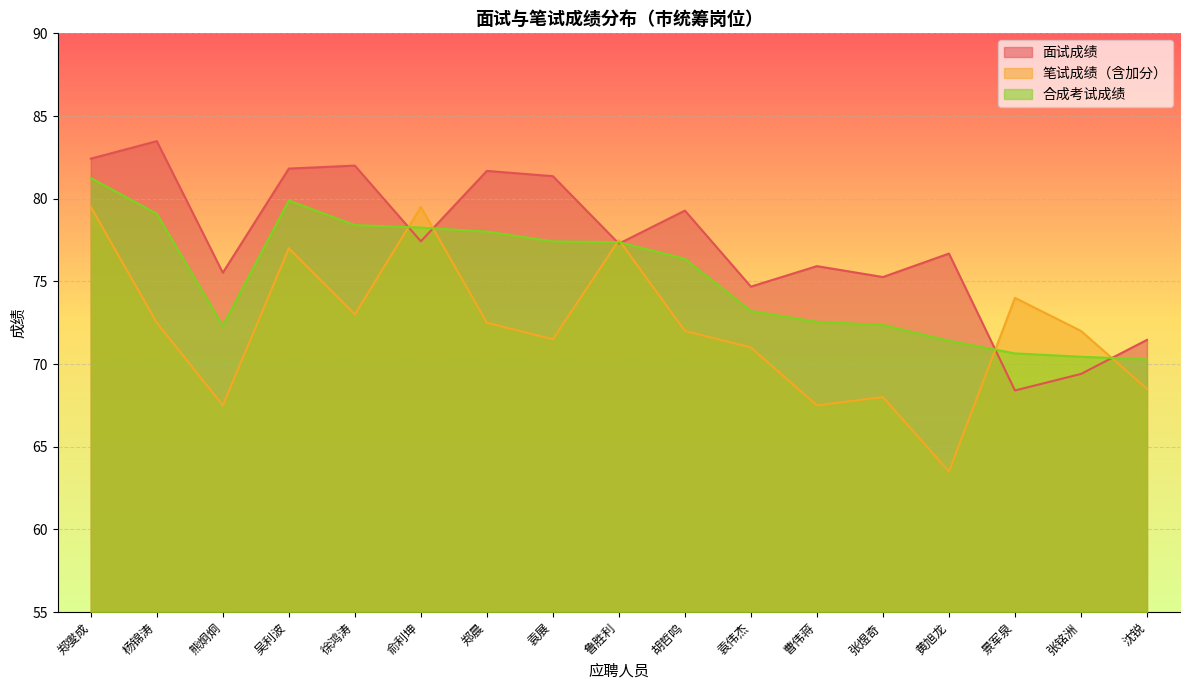

Is it true that 面试成绩 equals 81.4 at 袁展?

True